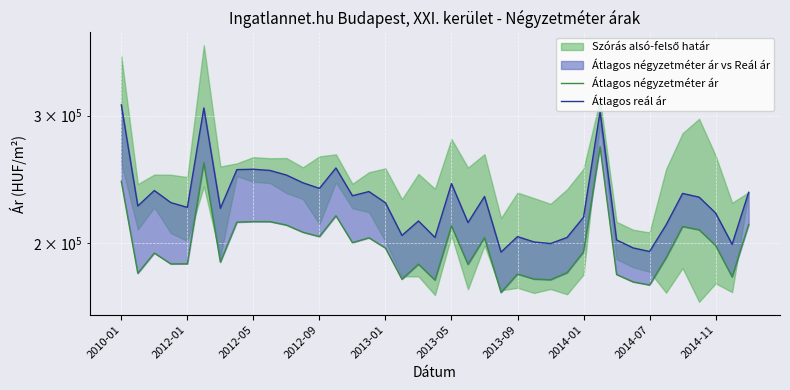

Rank the series at 21 from lowest to highest value.

Átlagos négyzetméter ár, Átlagos reál ár